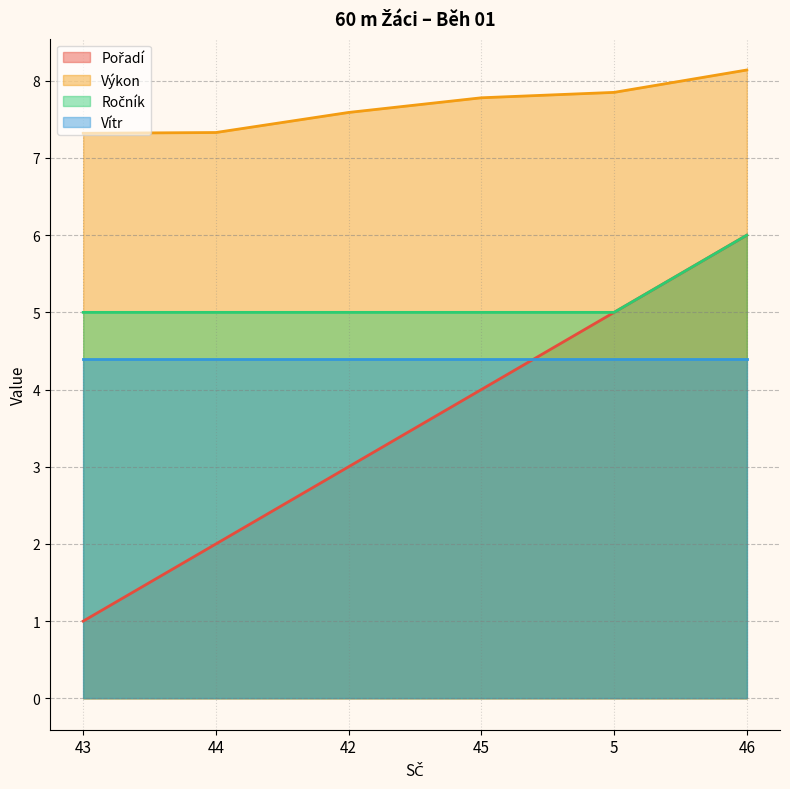

How many data points does each series have?

6